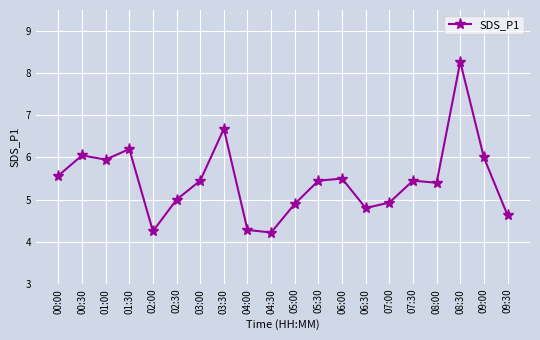

What position from the left is 00:30?

2